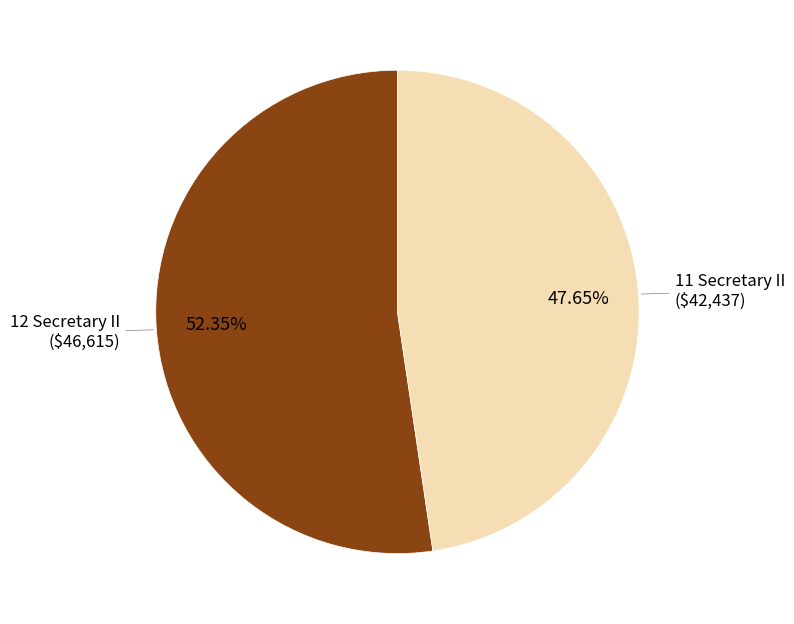

To the nearest percent, what is the difference between the largest and smallest slice percentages?

5%